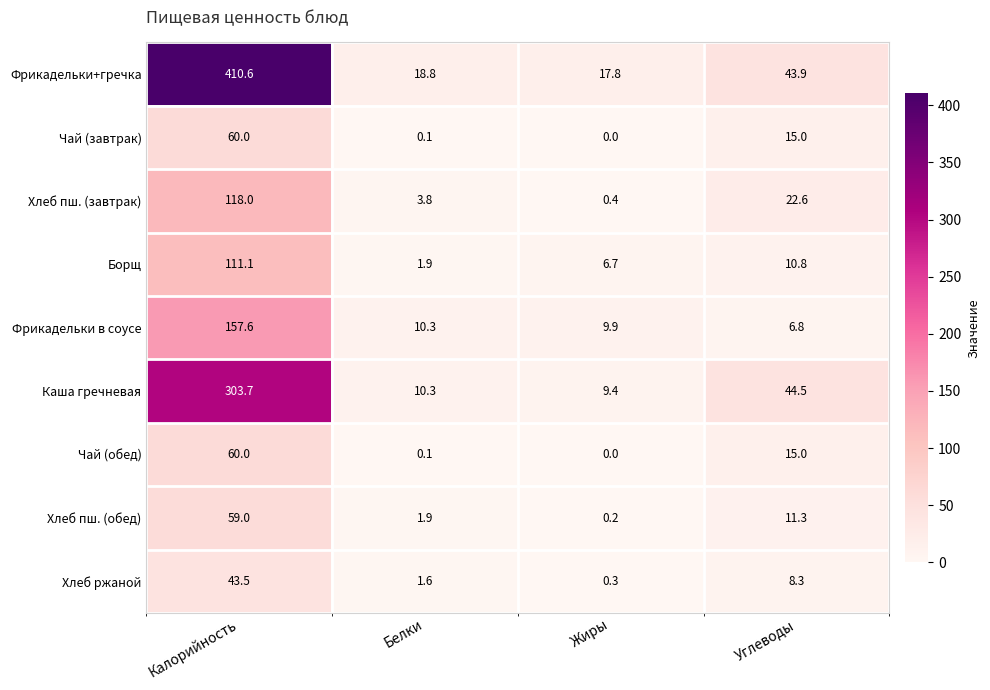

What is the difference between the maximum and second lowest values in the Чай (завтрак) series?

59.9